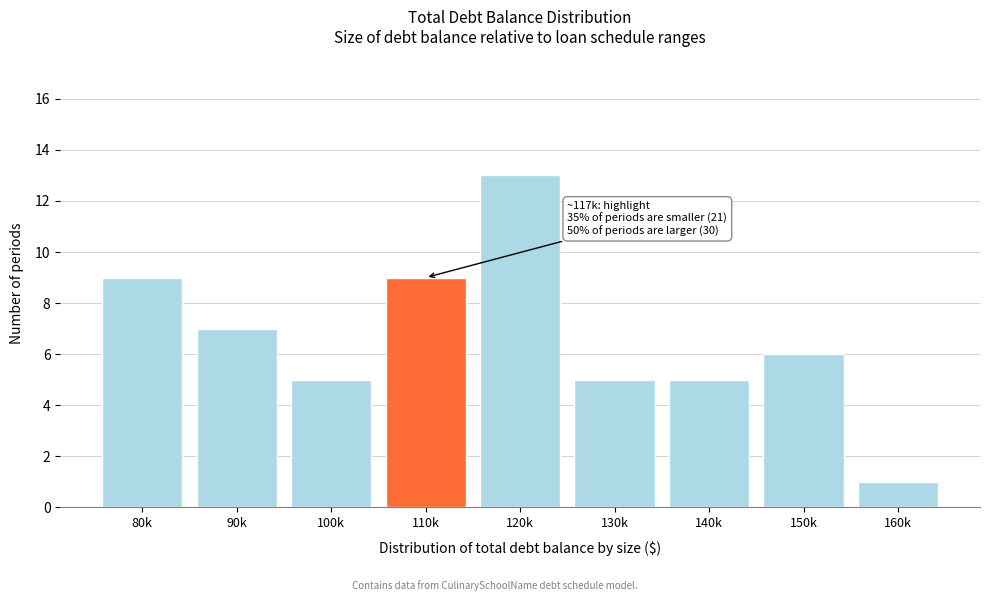

Reading right to left, list all the values displayed in this chart.

1	6	5	5	13	9	5	7	9